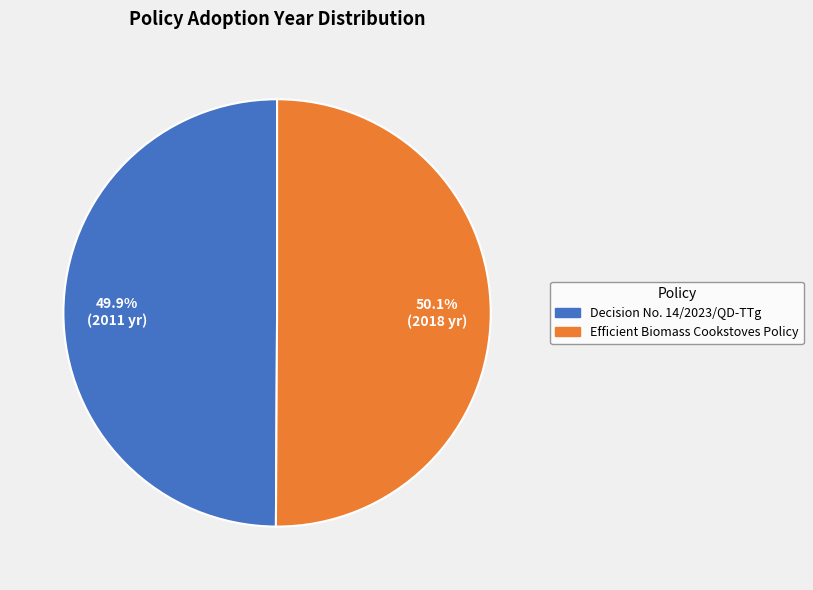

How much of the chart is everything except Decision No. 14/2023/QD-TTg?

50.1%